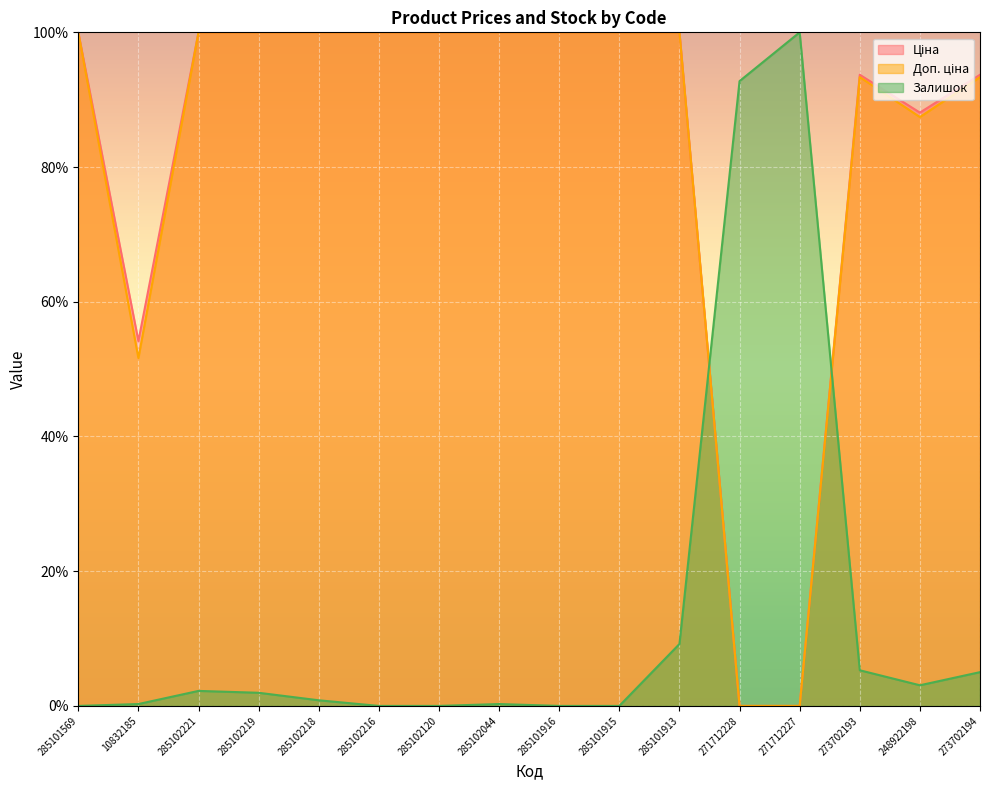

Which series has the largest range (max minus min)?

Ціна